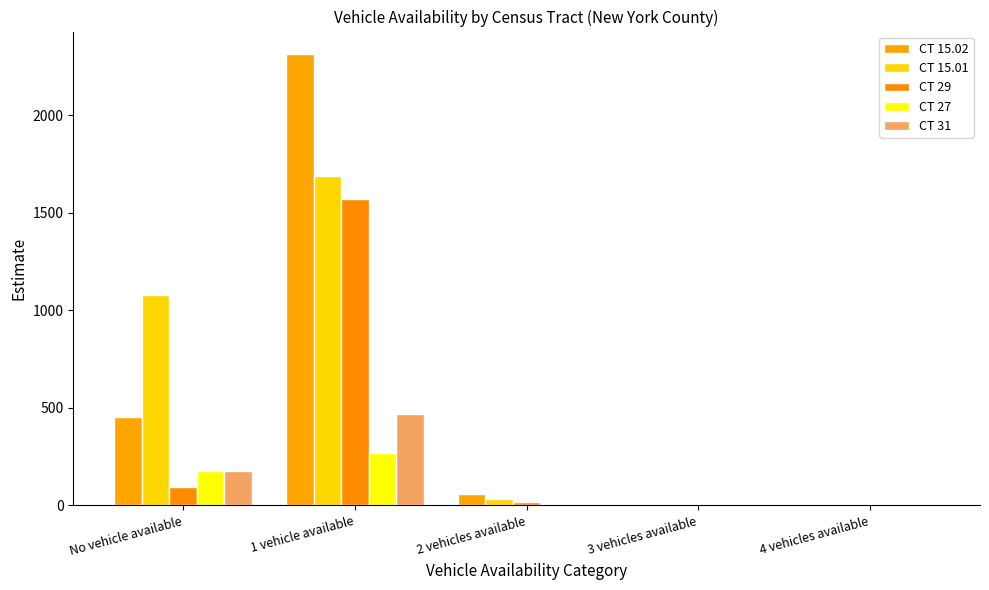

What position from the right is 1 vehicle available?

4